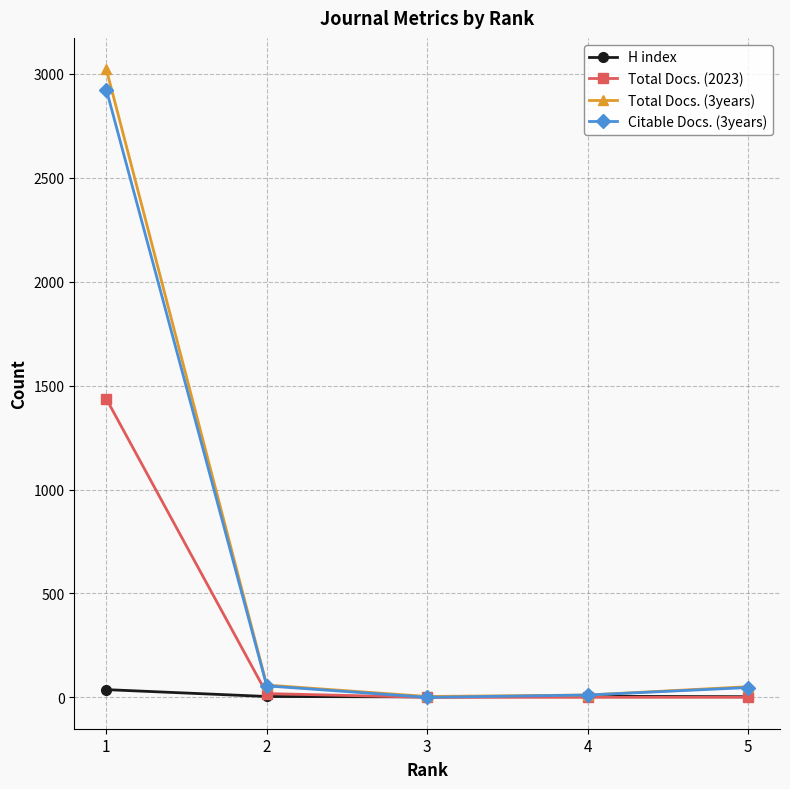

What is the sum of the H index values at 2 and 1?

41